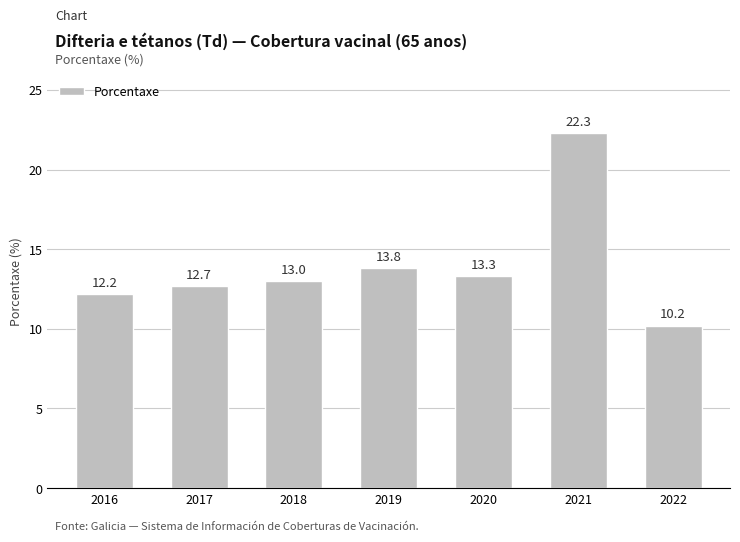

Rank the categories by value from lowest to highest.

2022, 2016, 2017, 2018, 2020, 2019, 2021